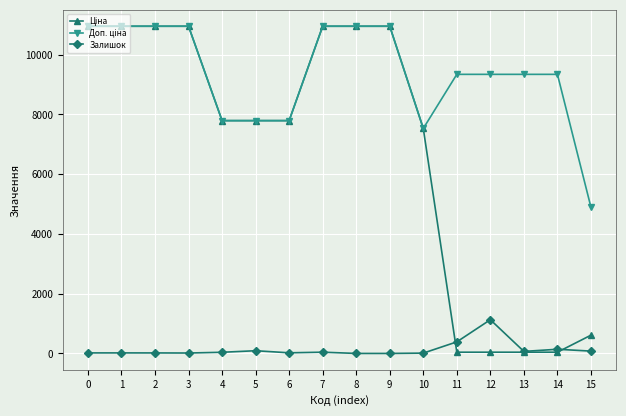

Is the value of Доп. ціна at 11 greater than the value of Залишок at 4?

Yes